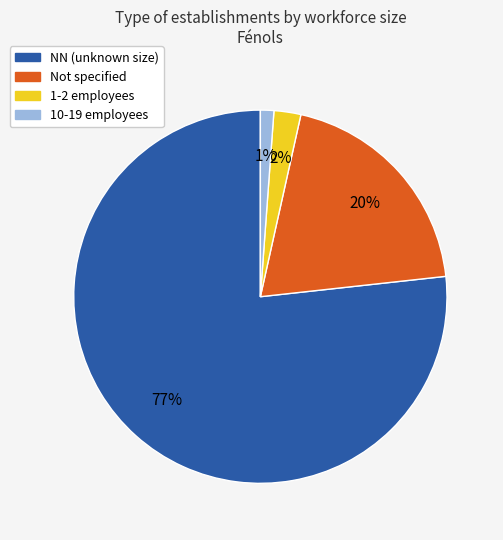

To the nearest percent, what is the difference between the largest and smallest slice percentages?

76%